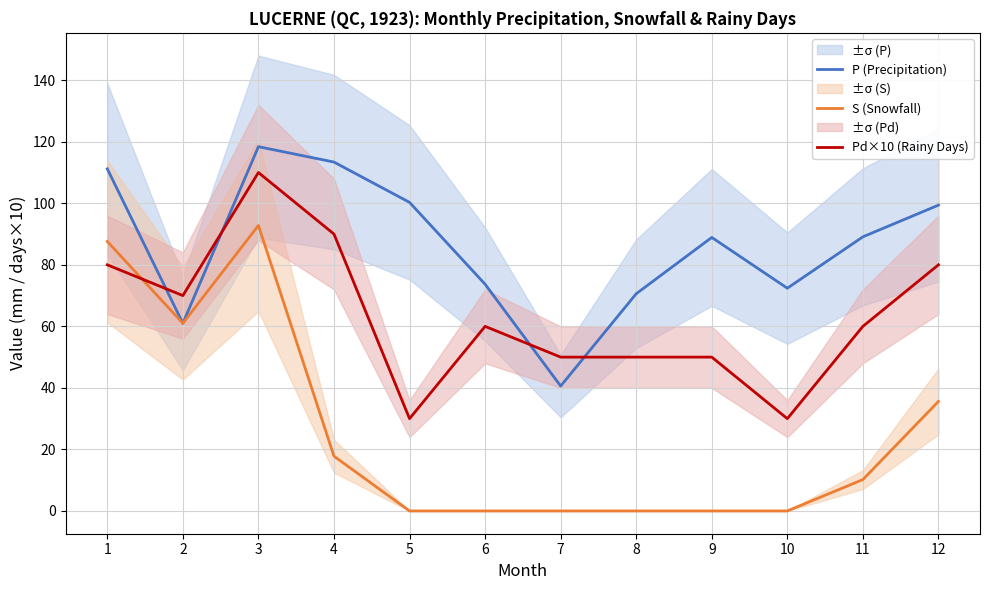

Reading left to right, transcribe all the data shown in this chart.

P (Precipitation): 1=111.2	2=61.0	3=118.4	4=113.4	5=100.3	6=73.7	7=40.6	8=70.6	9=88.9	10=72.4	11=89.1	12=99.4
S (Snowfall): 1=87.6	2=61.0	3=92.8	4=17.8	5=0.0	6=0.0	7=0.0	8=0.0	9=0.0	10=0.0	11=10.2	12=35.6
Pd×10 (Rainy Days): 1=80.0	2=70.0	3=110.0	4=90.0	5=30.0	6=60.0	7=50.0	8=50.0	9=50.0	10=30.0	11=60.0	12=80.0